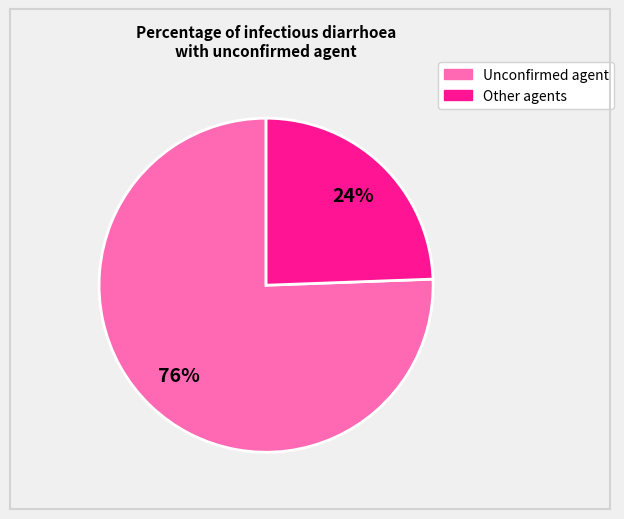

How many segments does this pie chart have?

2